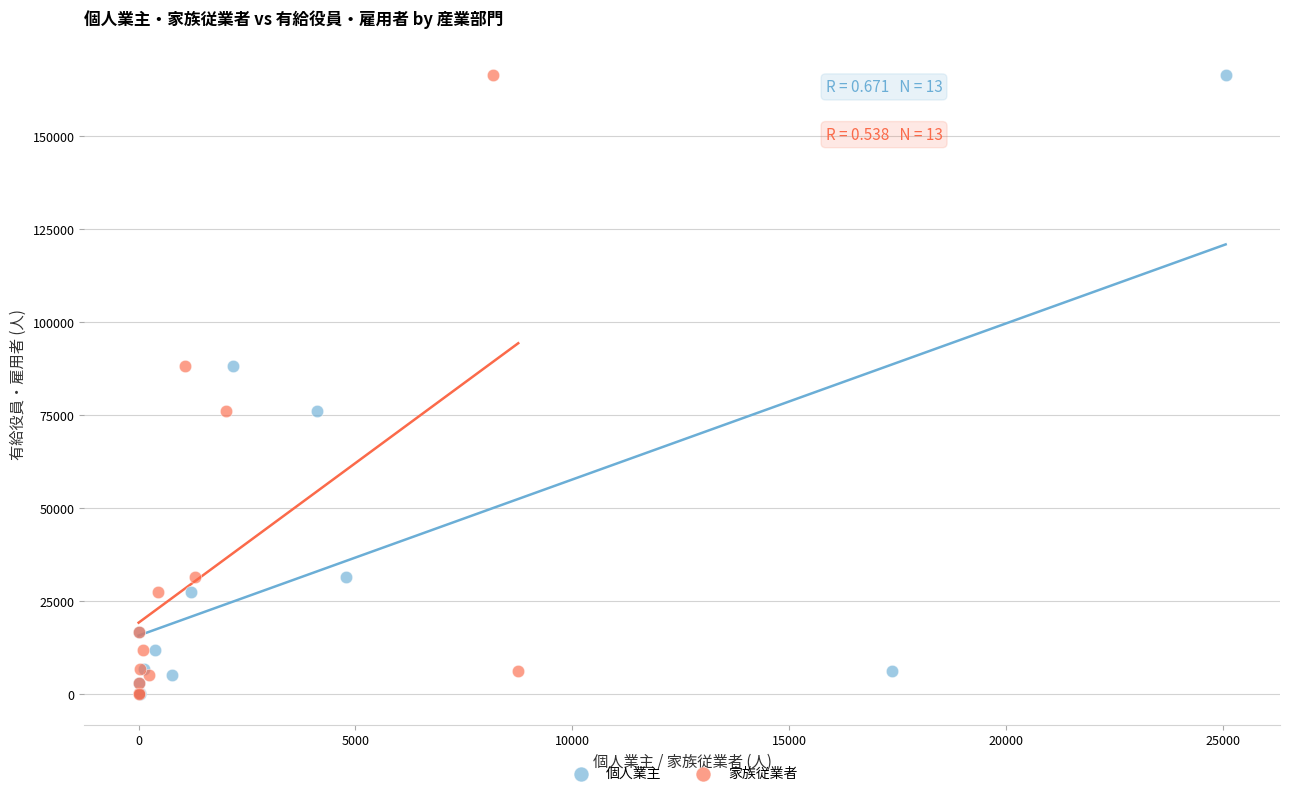

What are all the series names shown in the legend?

個人業主, 家族従業者